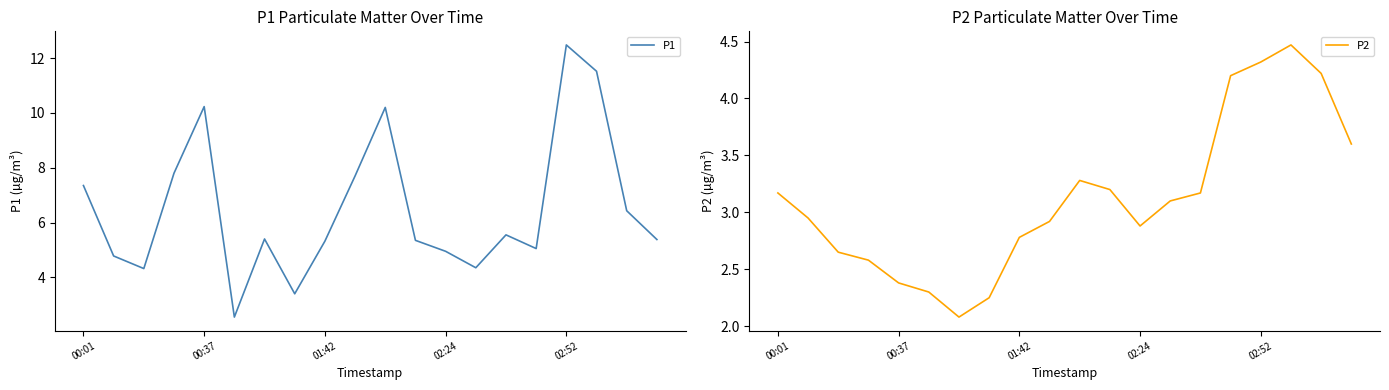

Where is the first local minimum for P2?

6